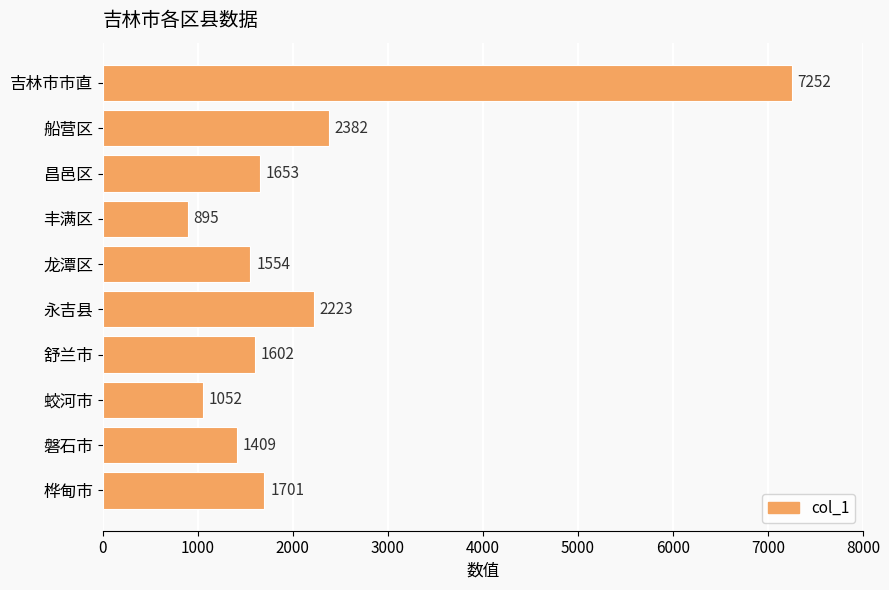

What is the label of the 4th bar from the top?

丰满区